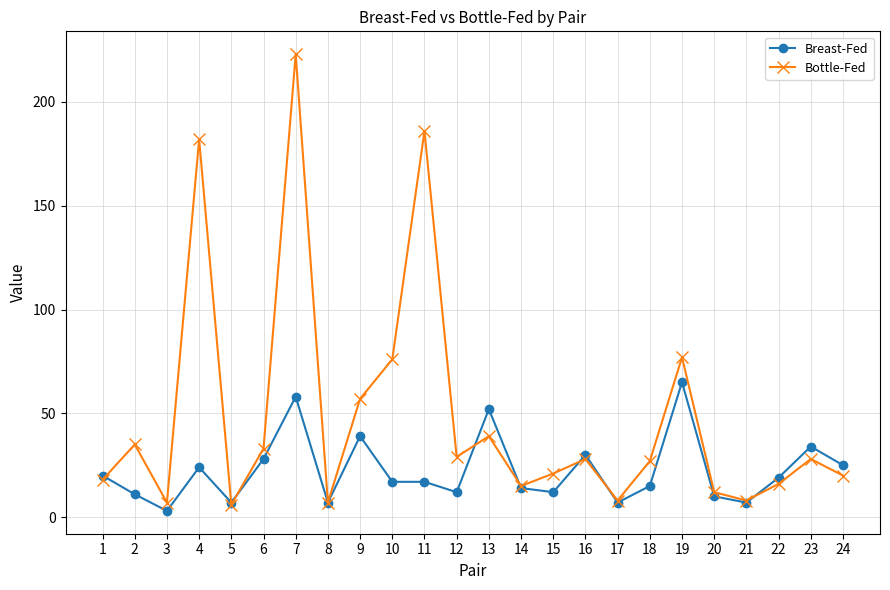

What are all the series names shown in the legend?

Breast-Fed, Bottle-Fed